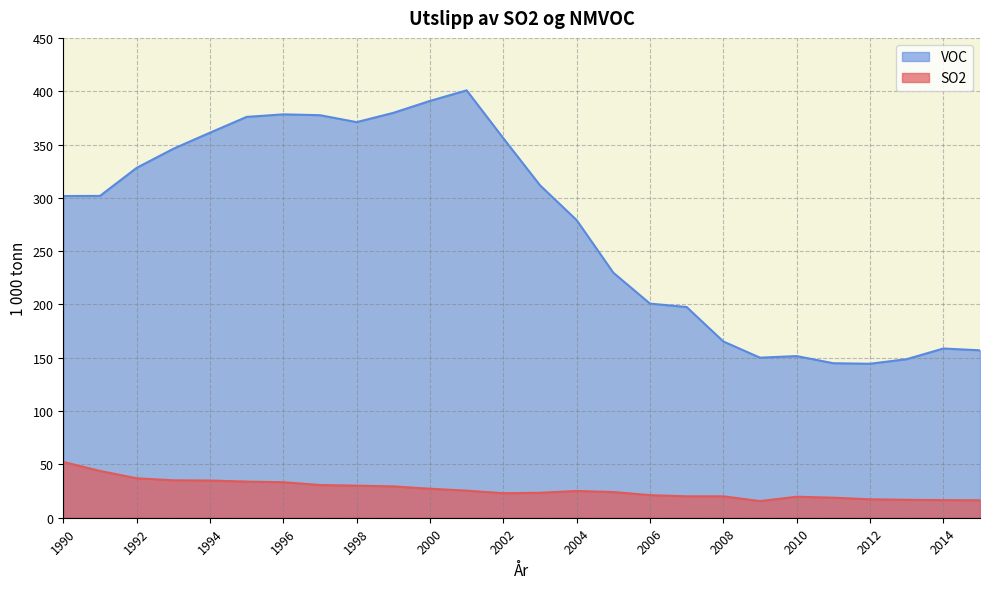

How many interior local valleys does the SO2 series have?

2